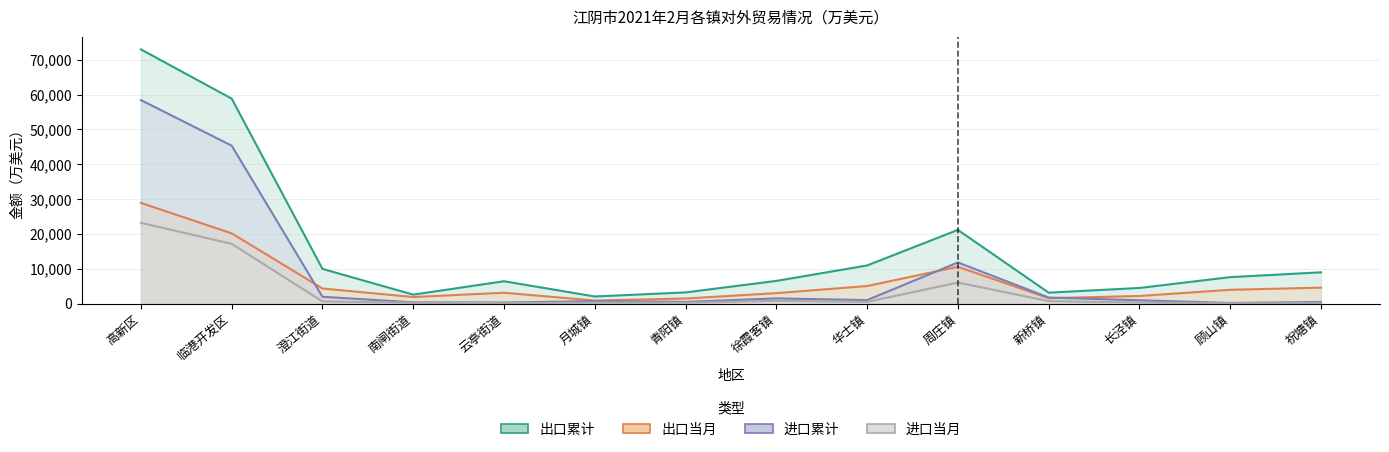

What is the average value of the 进口累计 series?

8944